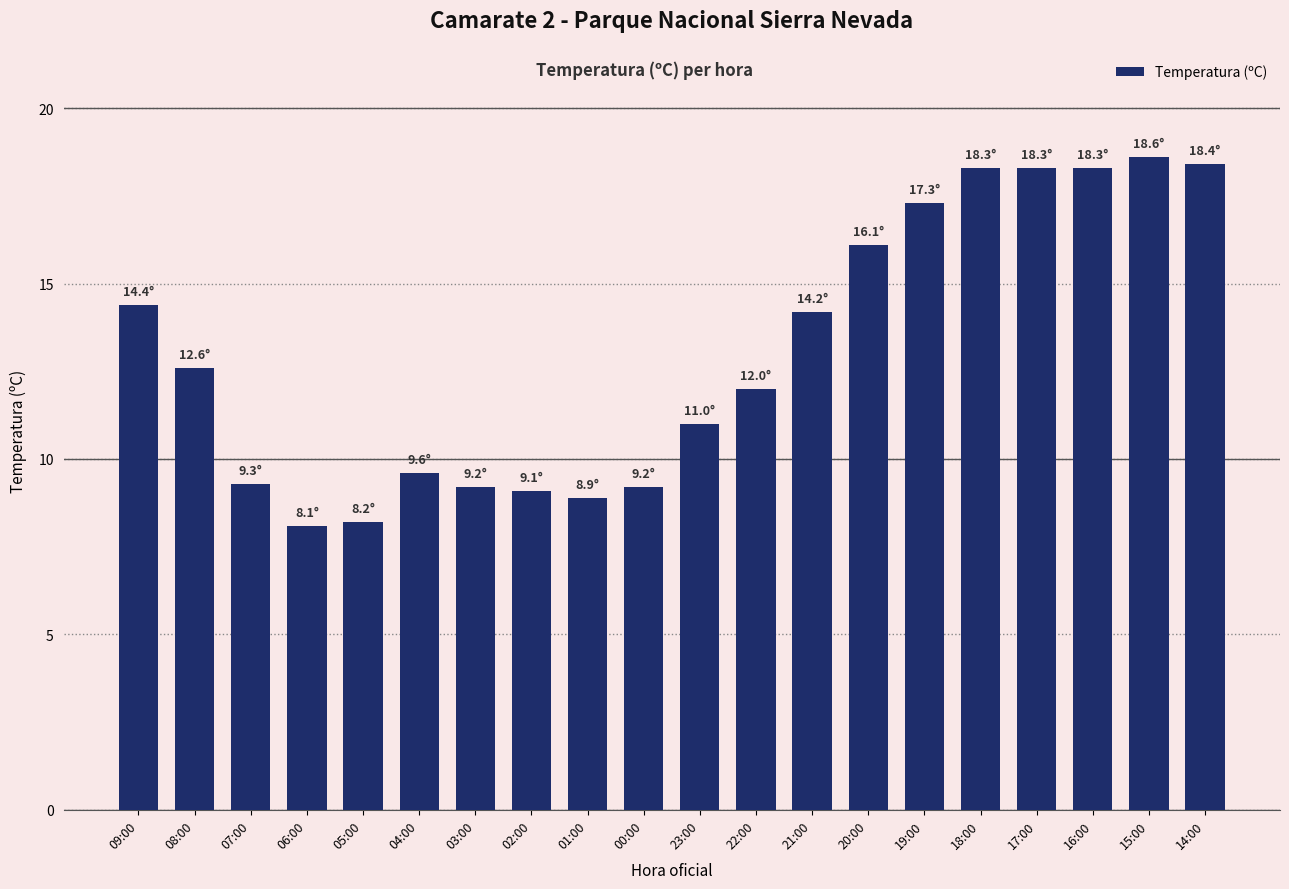

At which label does the data first exceed 12?

09:00